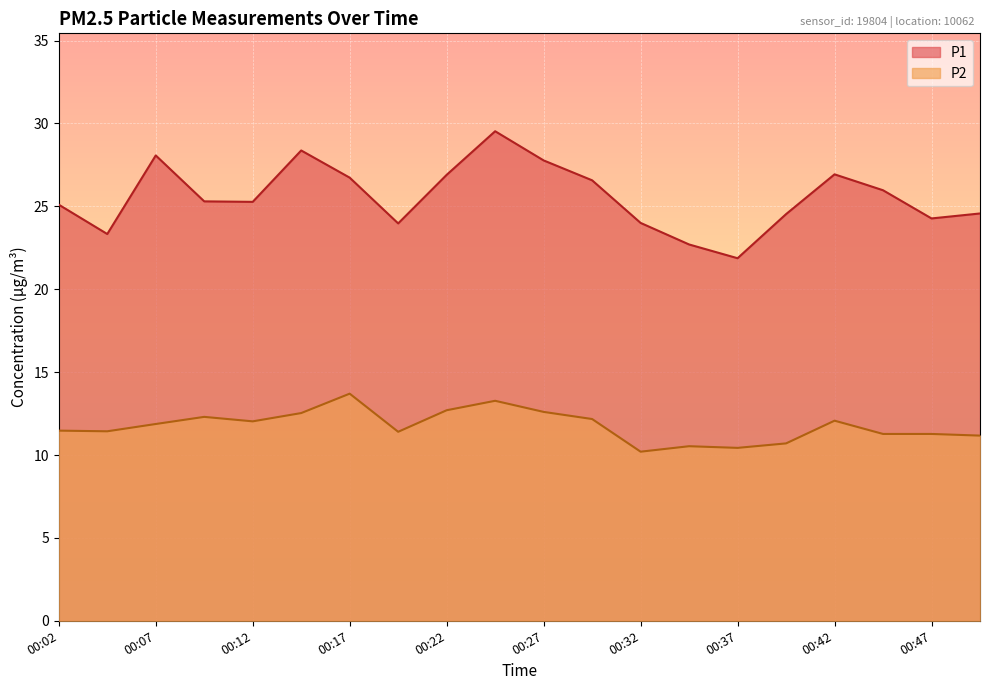

Is the value of P1 at 00:24 greater than the value of P2 at 00:29?

Yes